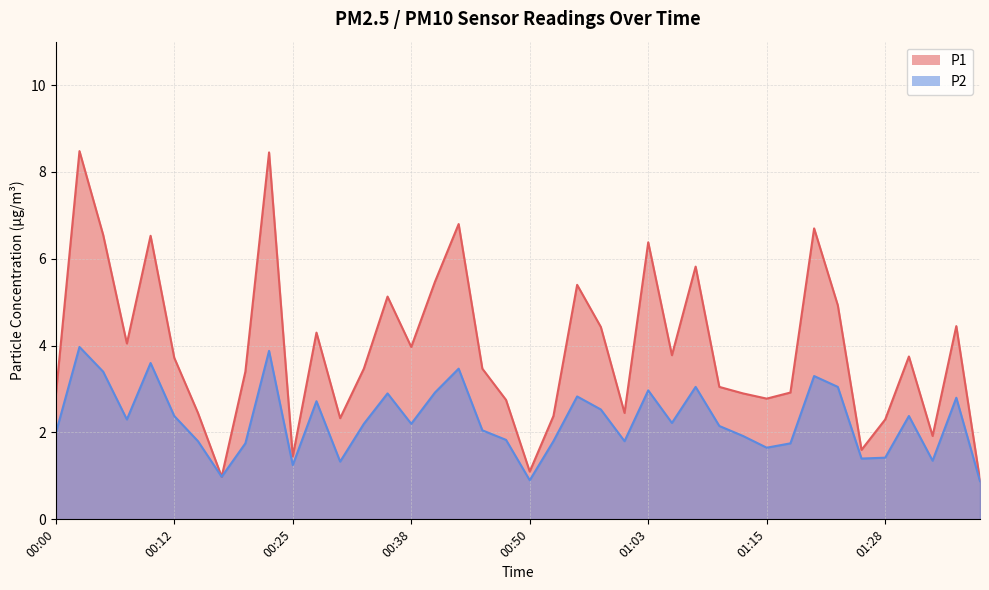

Reading left to right, list all the values displayed in this chart.

P1: 2.9	8.5	6.5	4.0	6.5	3.7	2.5	1.0	3.4	8.4	1.4	4.3	2.3	3.5	5.1	4.0	5.5	6.8	3.5	2.8	1.1	2.4	5.4	4.4	2.5	6.4	3.8	5.8	3.0	2.9	2.8	2.9	6.7	4.9	1.6	2.3	3.8	1.9	4.5	0.9
P2: 2.0	4.0	3.4	2.3	3.6	2.4	1.8	1.0	1.8	3.9	1.2	2.7	1.3	2.2	2.9	2.2	2.9	3.5	2.0	1.8	0.9	1.8	2.8	2.5	1.8	3.0	2.2	3.0	2.1	1.9	1.6	1.8	3.3	3.0	1.4	1.4	2.4	1.4	2.8	0.9